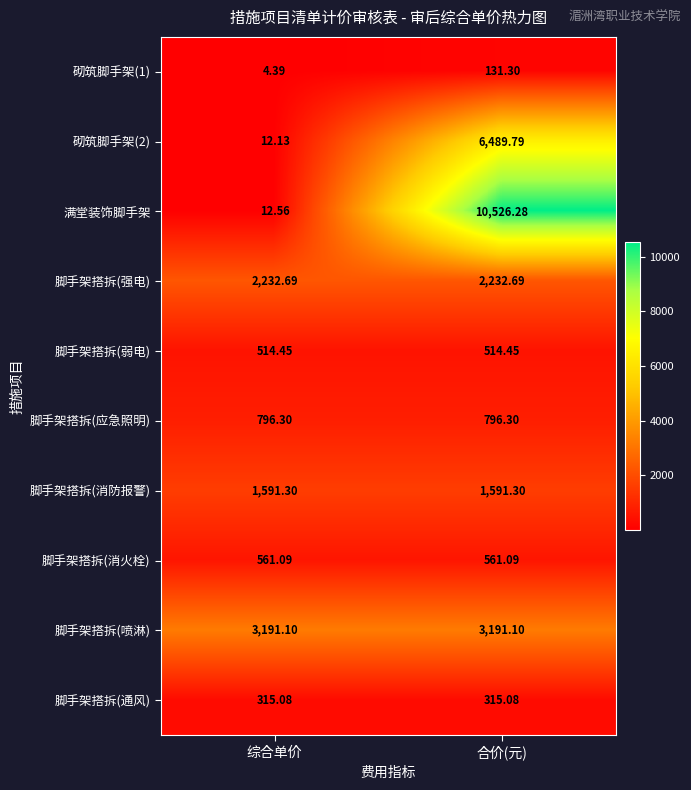

Between 综合单价 and 合价(元), which series saw the biggest shift?

满堂装饰脚手架